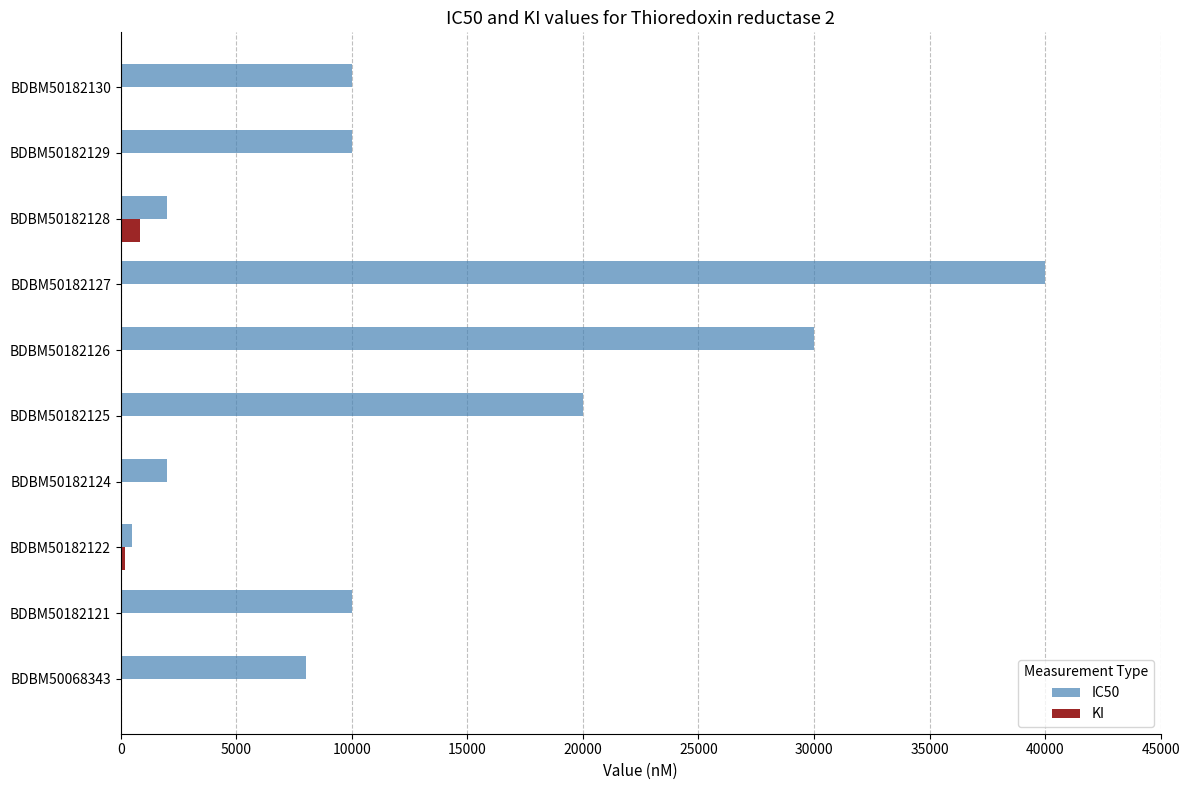

True or false: IC50 has a value of 21457 at BDBM50182127.

False